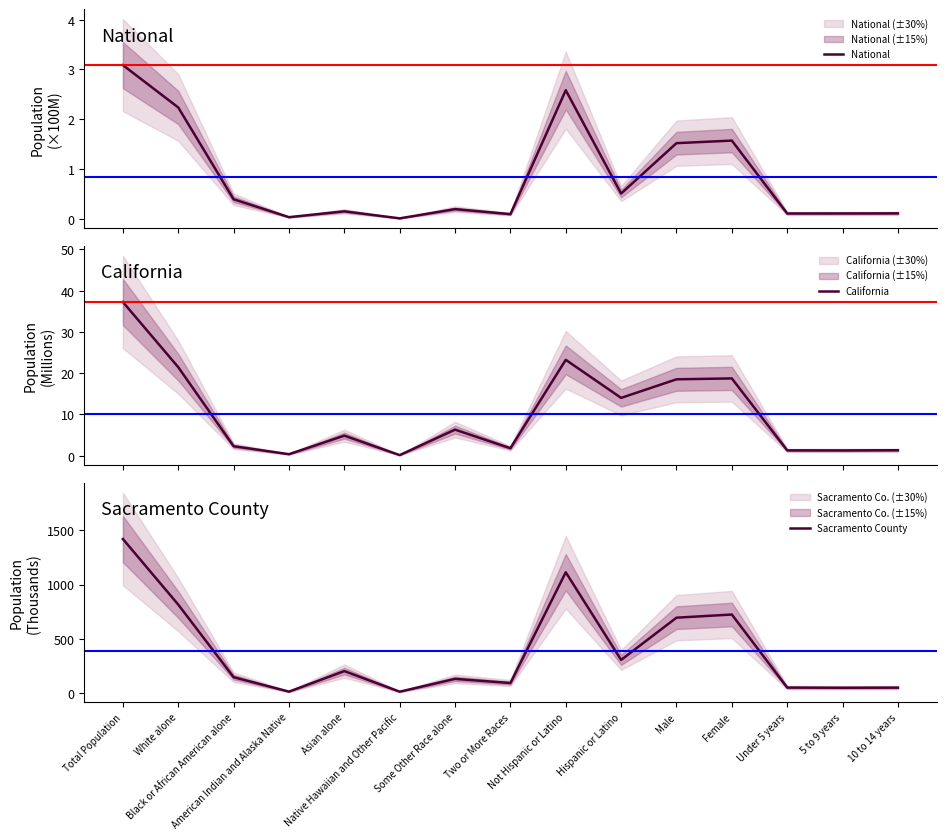

At which category is the sum across all series the highest?

Total Population